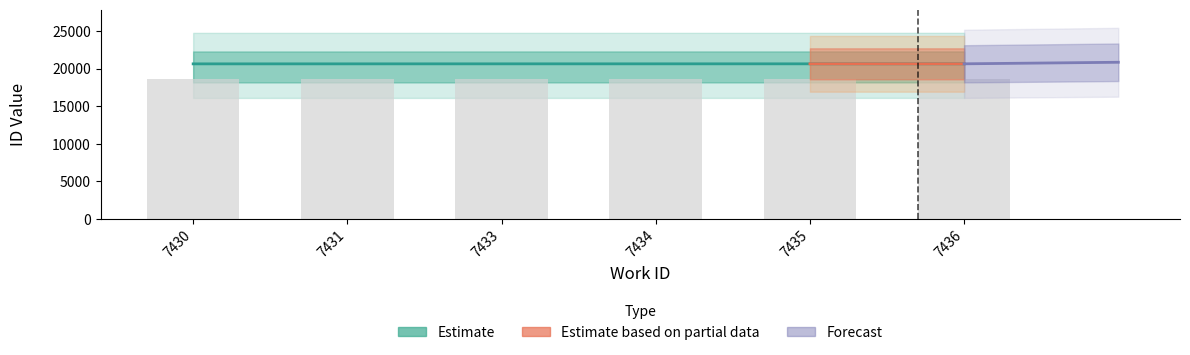

Reading left to right, transcribe all the data shown in this chart.

20621	20622	20624	20625	20626	20627